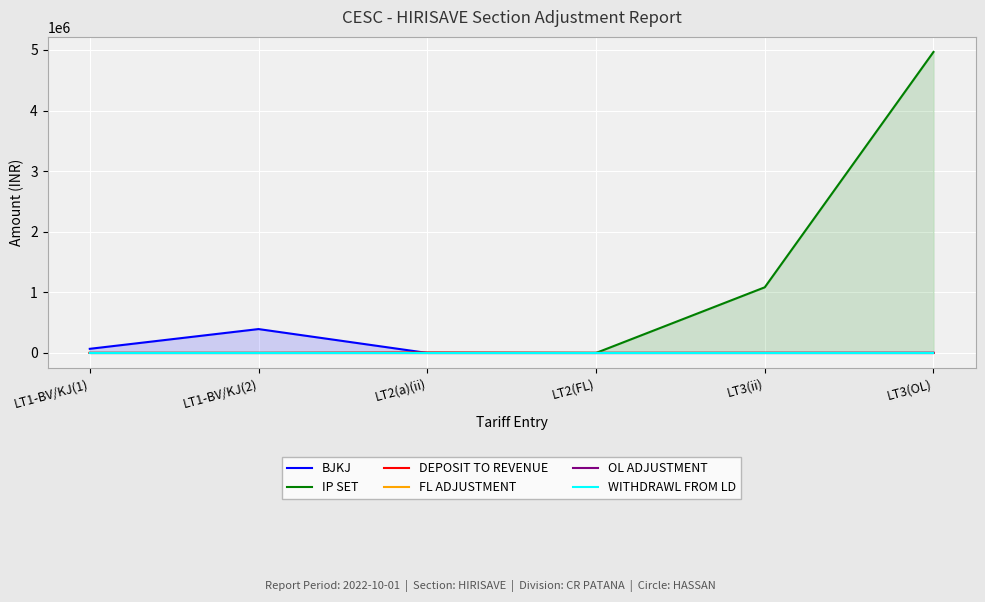

True or false: FL ADJUSTMENT has more than 0 interior local peaks.

True